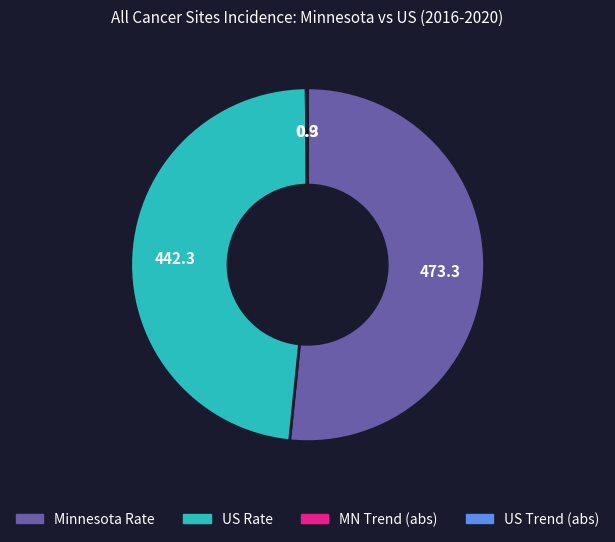

Is there any slice that represents more than half of the pie?

Yes